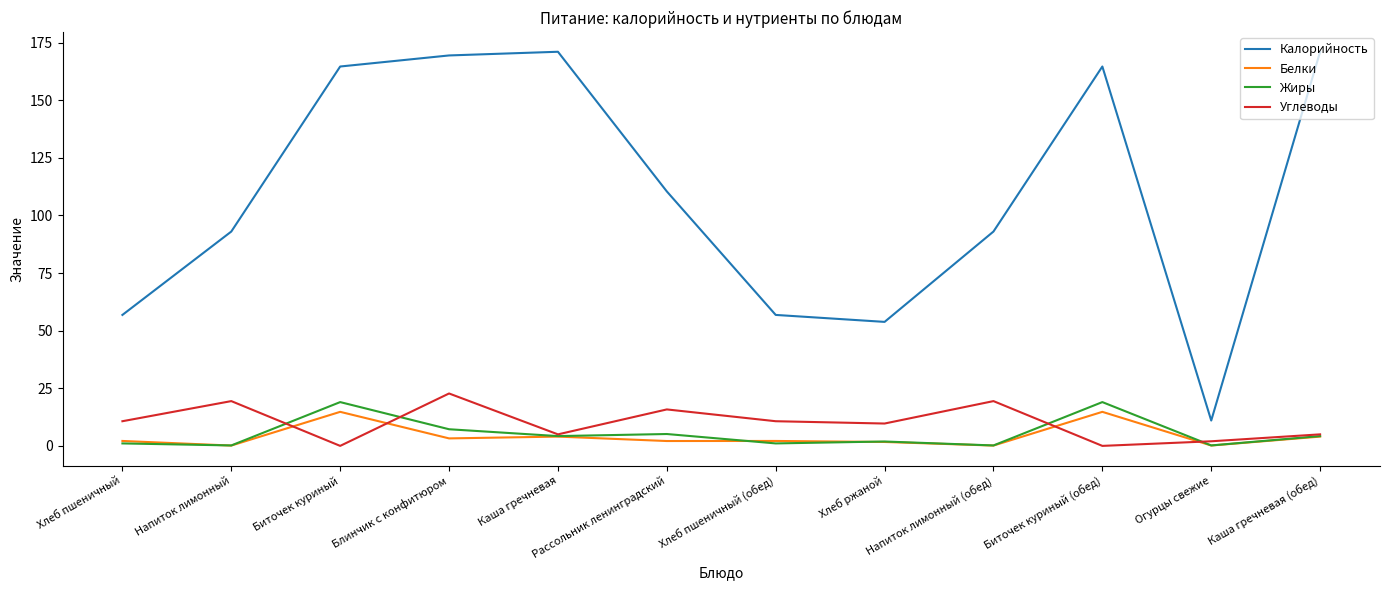

Which series has the largest range (max minus min)?

Калорийность